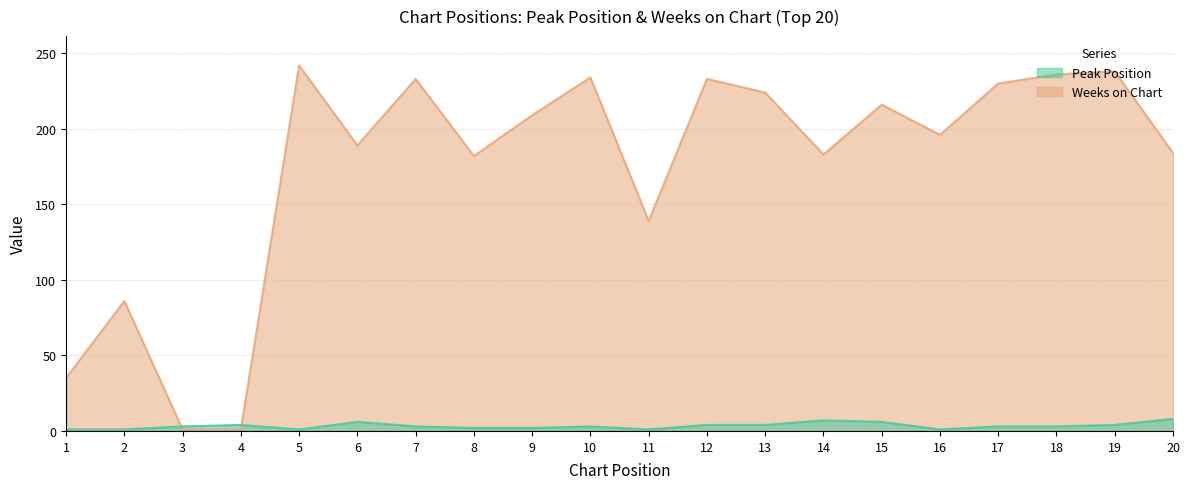

At which label is Weeks on Chart closest to 121?

11